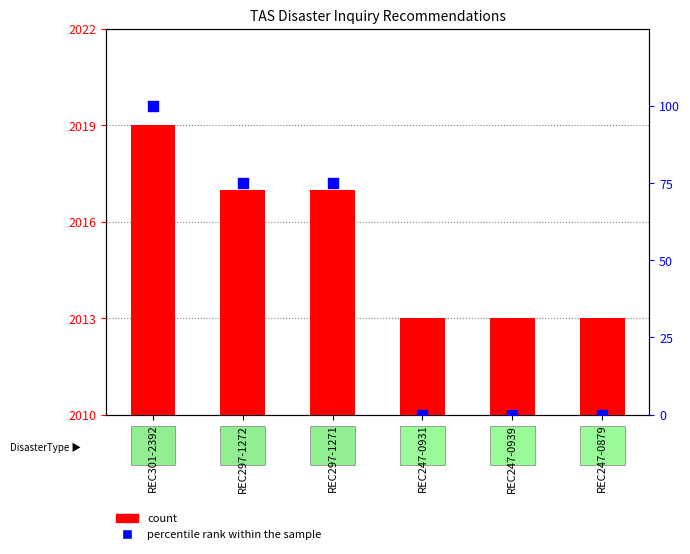

At how many categories does at least one series exceed 1483?

6